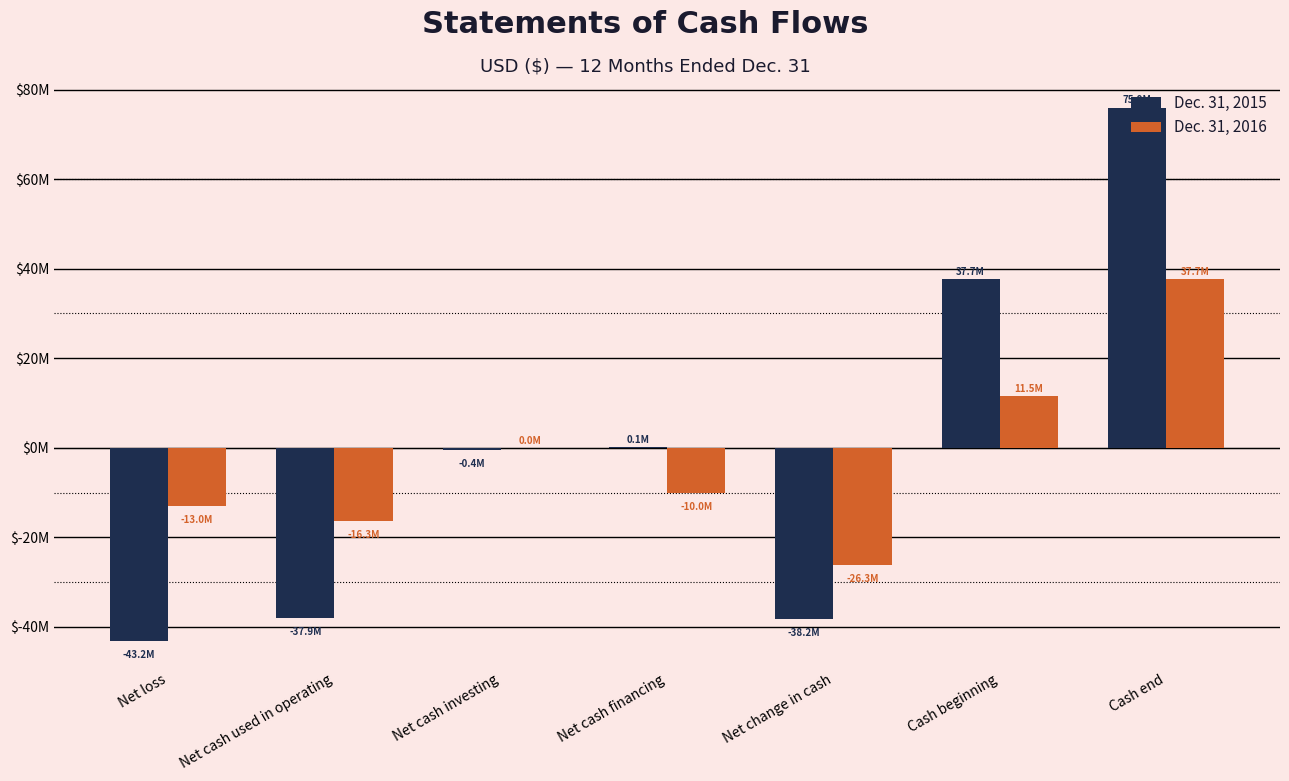

What are all the series names shown in the legend?

Dec. 31, 2015, Dec. 31, 2016